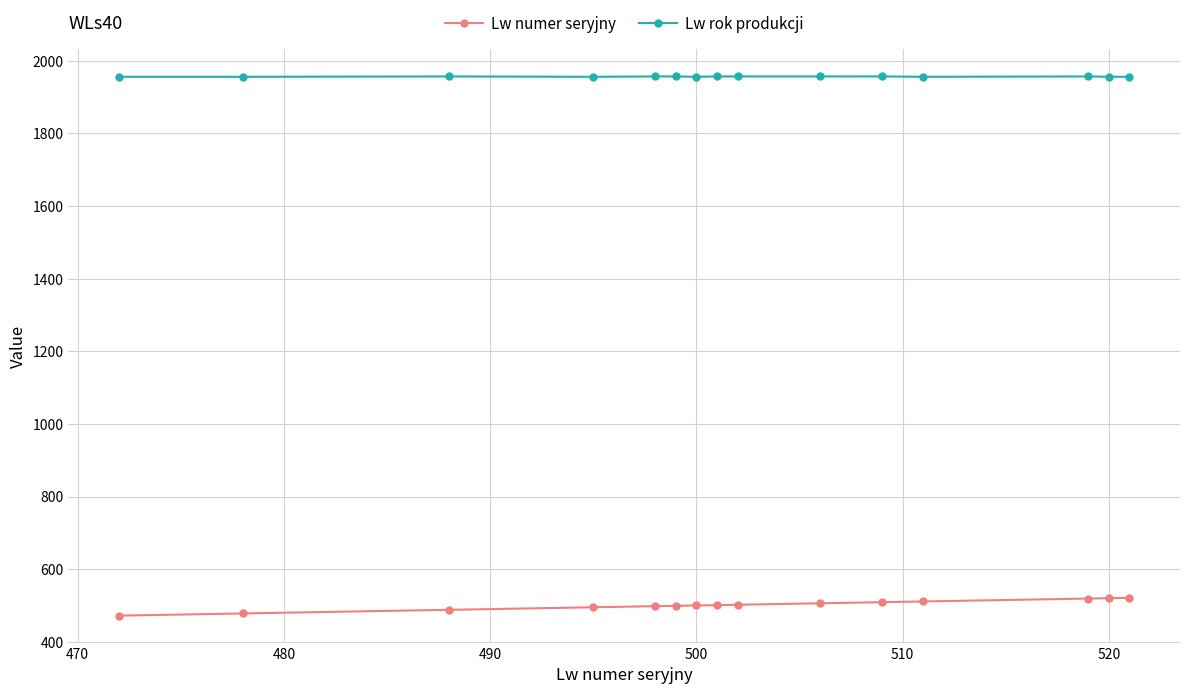

What is the maximum value for Lw rok produkcji?

1957